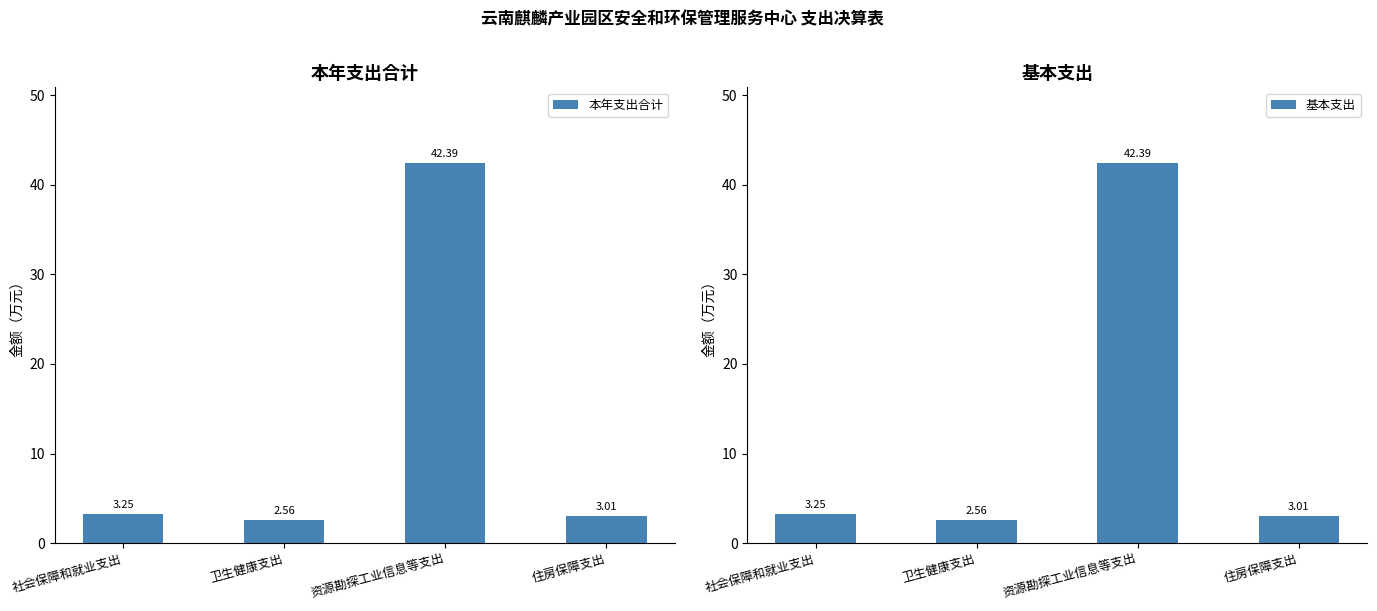

How many groups of bars are there?

4